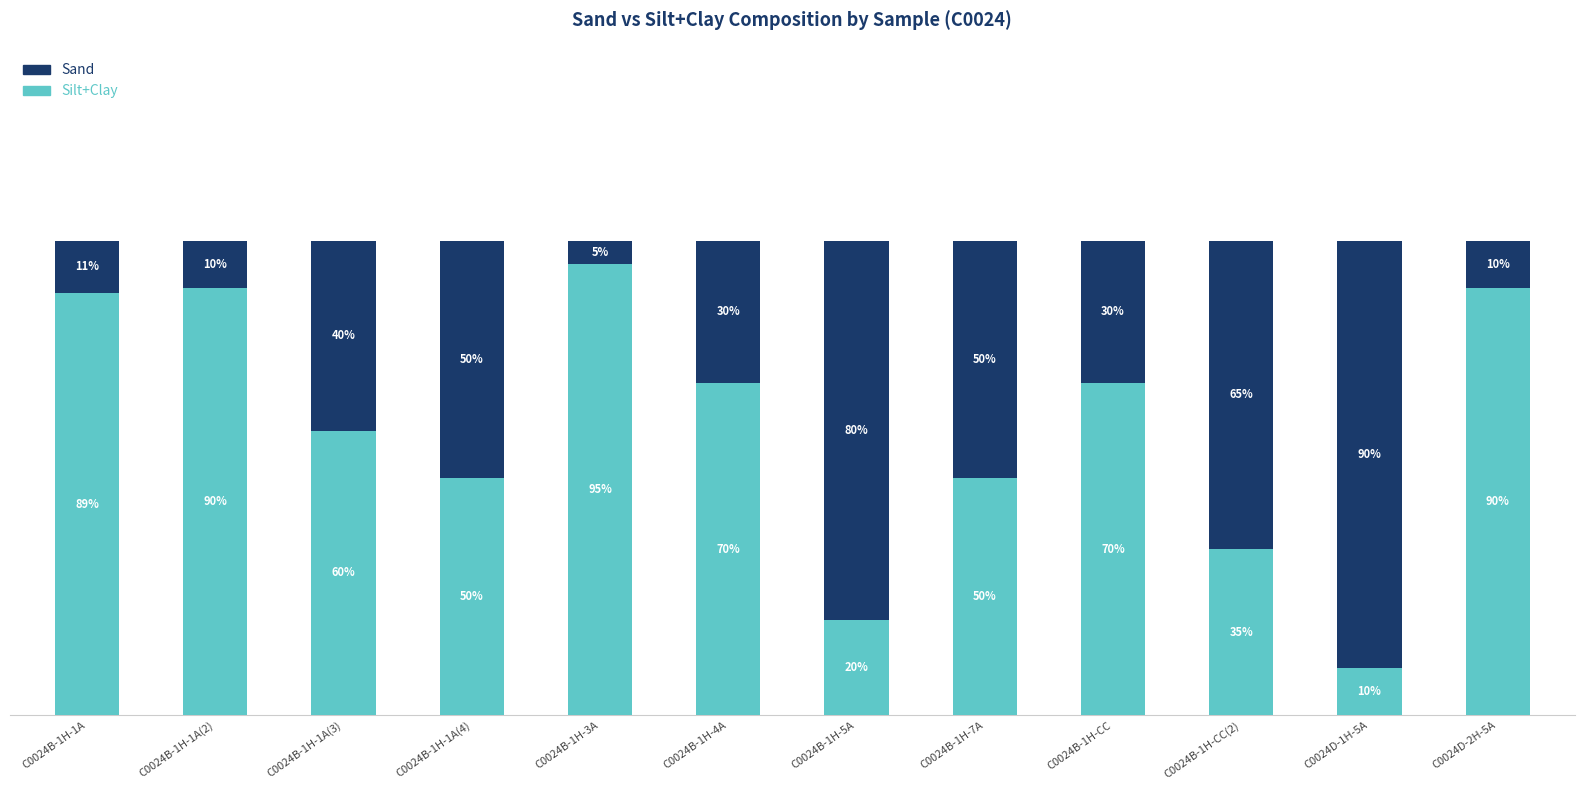

Which category has the lowest value in the Silt+Clay series?

C0024D-1H-5A